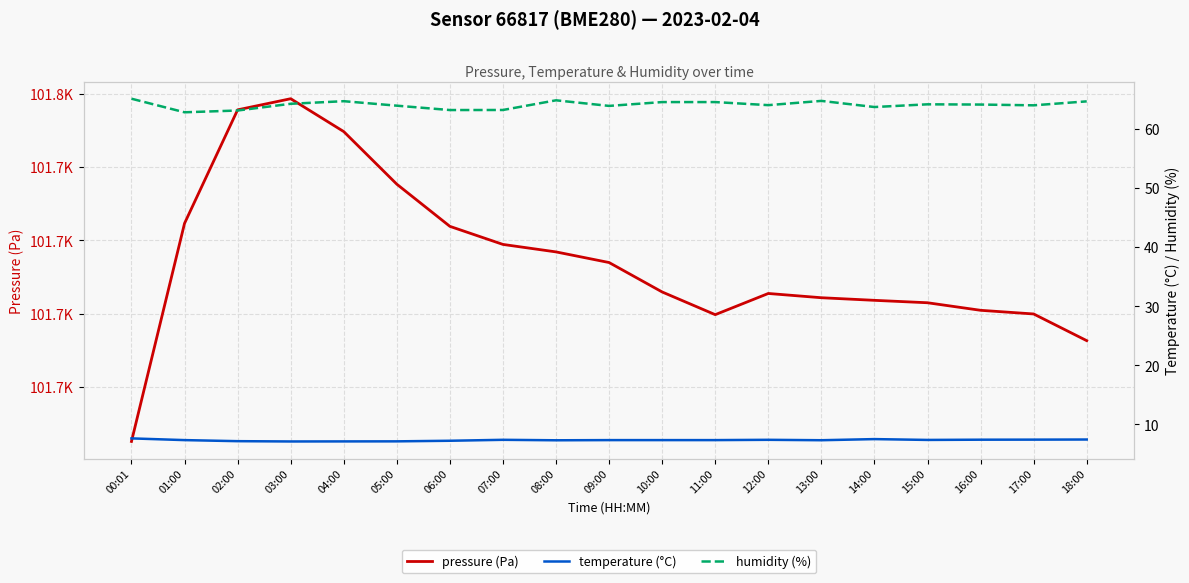

How many data points does each series have?

19